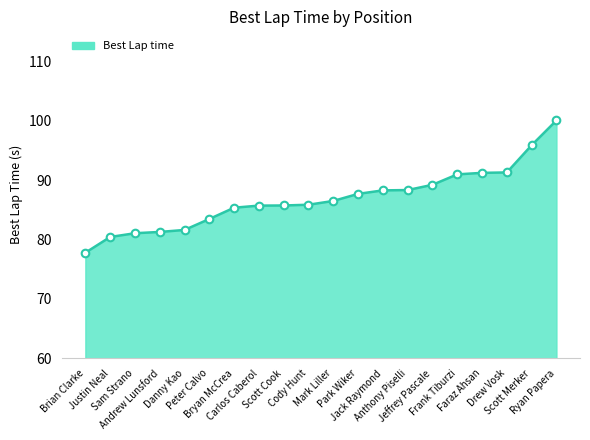

Which has a higher value, Danny Kao or Anthony Piselli?

Anthony Piselli